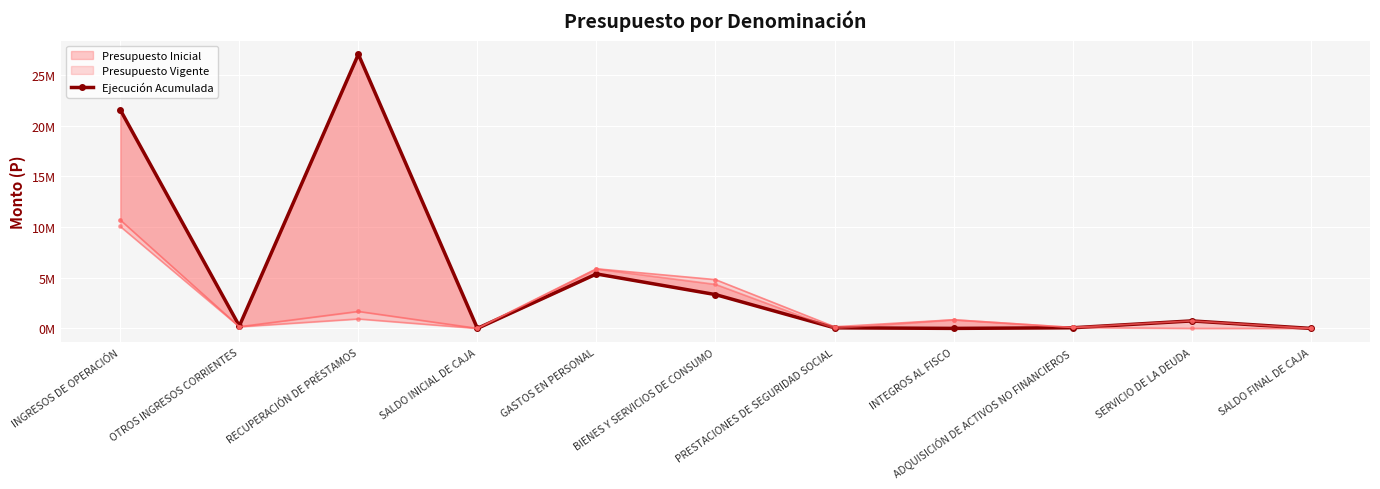

What is the change in value from OTROS INGRESOS CORRIENTES to PRESTACIONES DE SEGURIDAD SOCIAL?

-181942